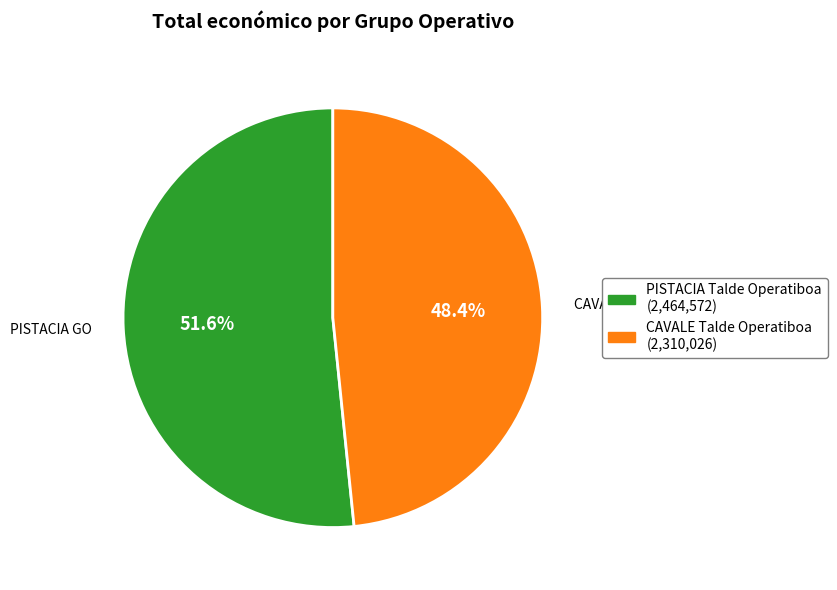

How much of the chart is everything except CAVALE Talde Operatiboa?

51.6%